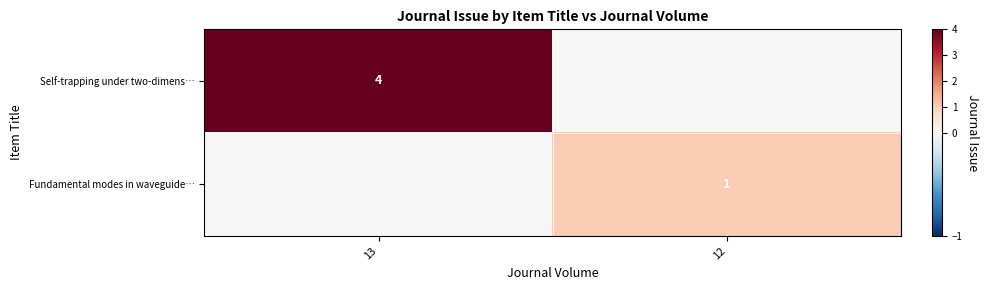

True or false: Self-trapping under two-dimens… has a value of 4 at 13.

True